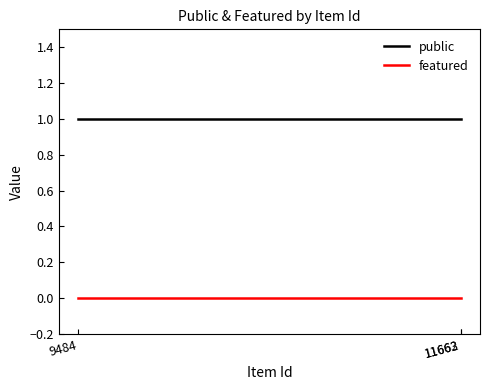

The featured series shows 0 at 9484. True or false?

True